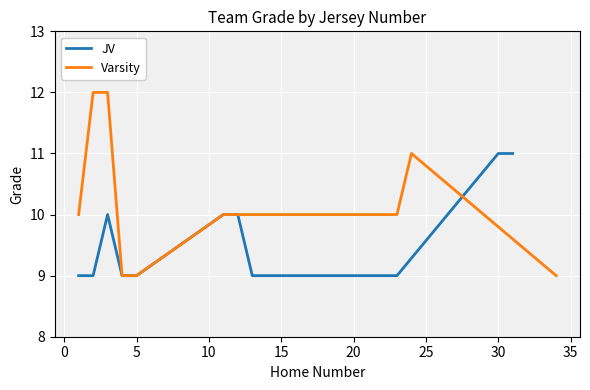

Which series has the largest total across all categories?

Varsity